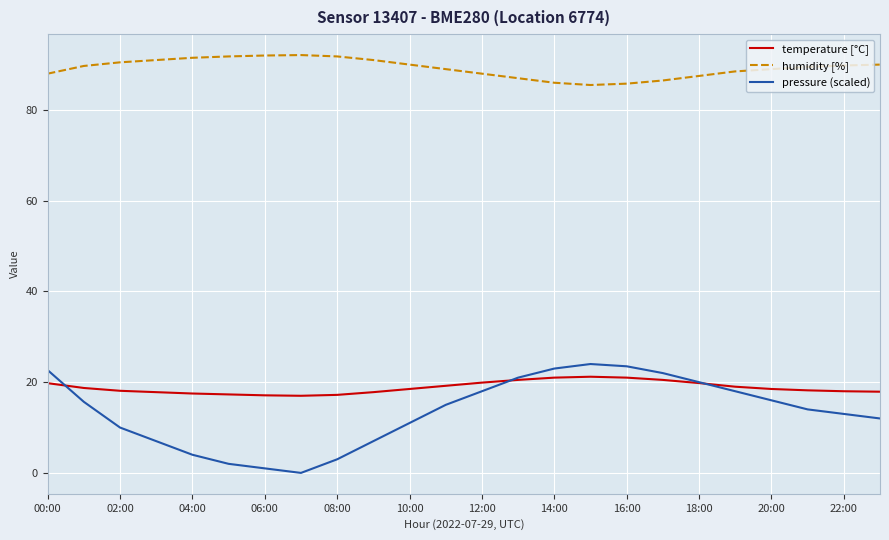

How many values in pressure (scaled) are above zero?

23